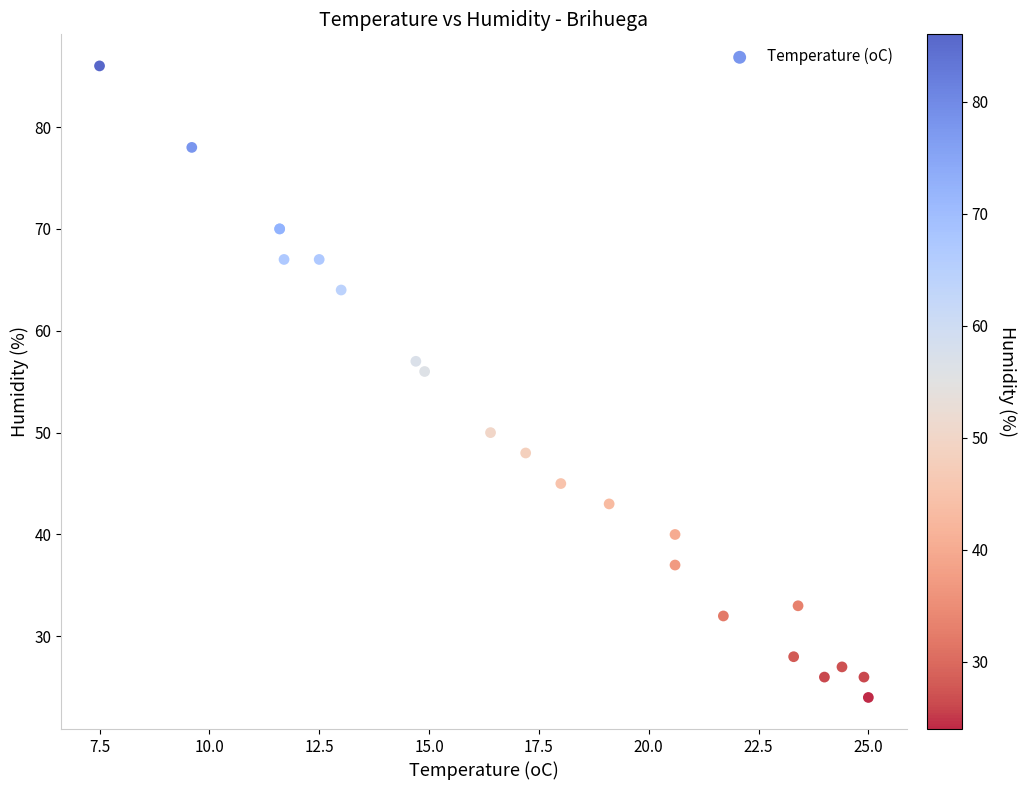

What Y value in the scatter plot is closest to 55?

56